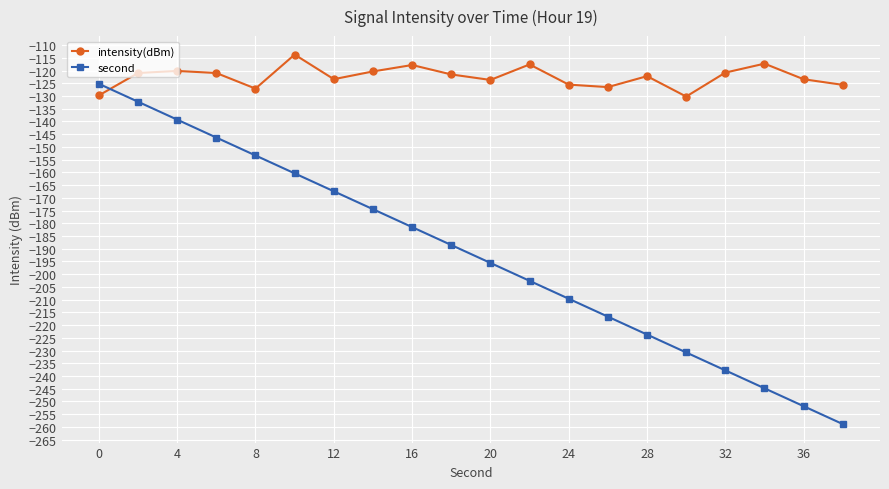

What is the difference between the second highest and second lowest values in the second series?

119.6